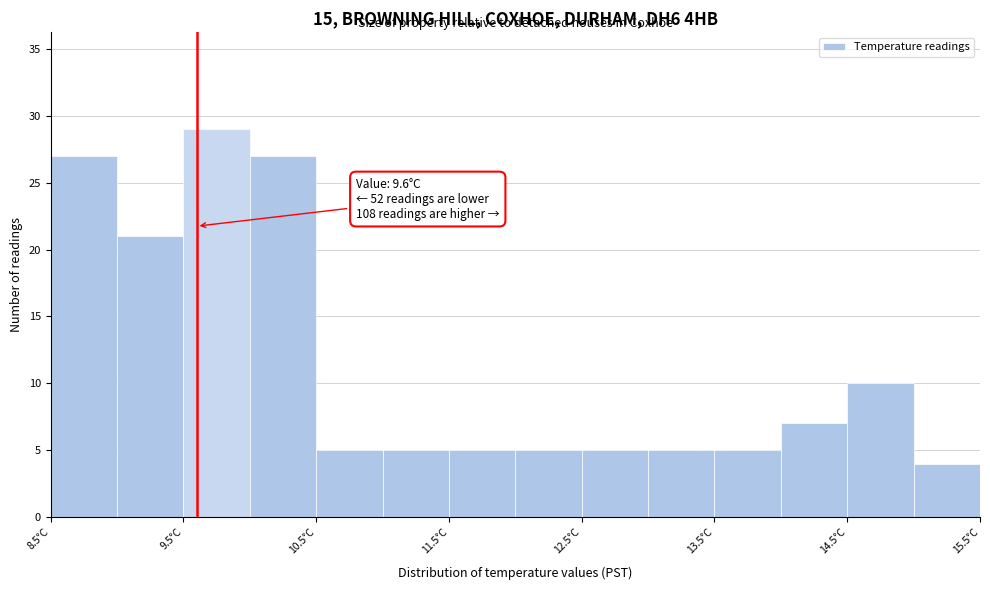

Over which range of the x-axis is the bar tallest?

9.5 to 10.0